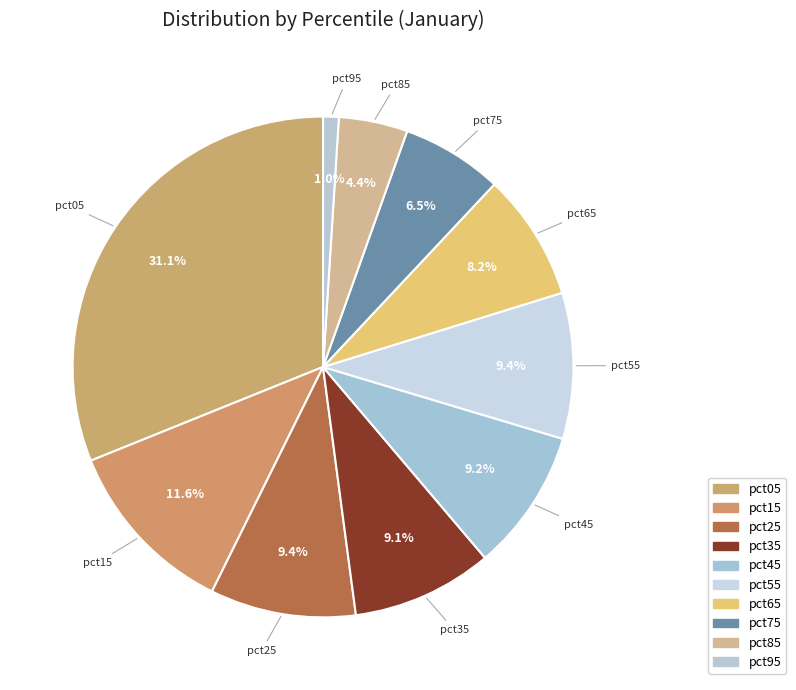

True or false: pct65 accounts for 8% of the total.

True